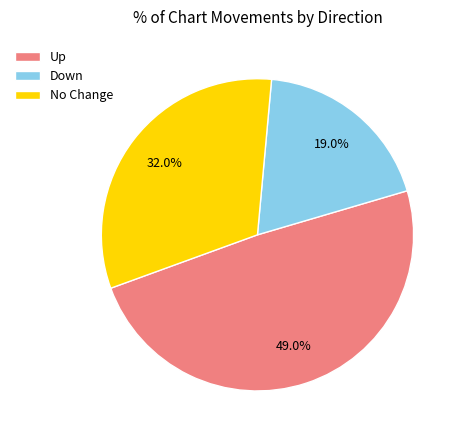

Does No Change account for over 50% of the chart?

No